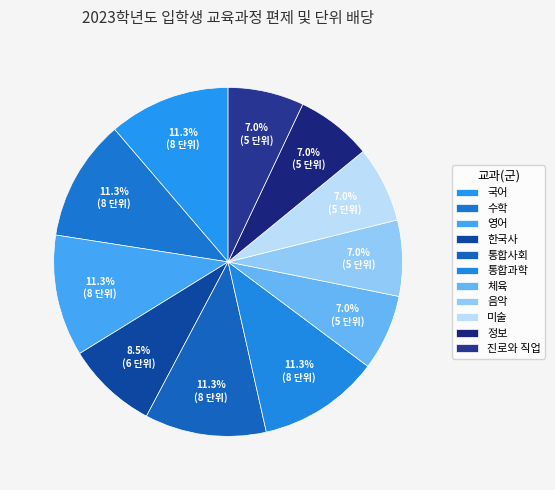

The 진로와 직업 slice represents 20% of the pie. True or false?

False